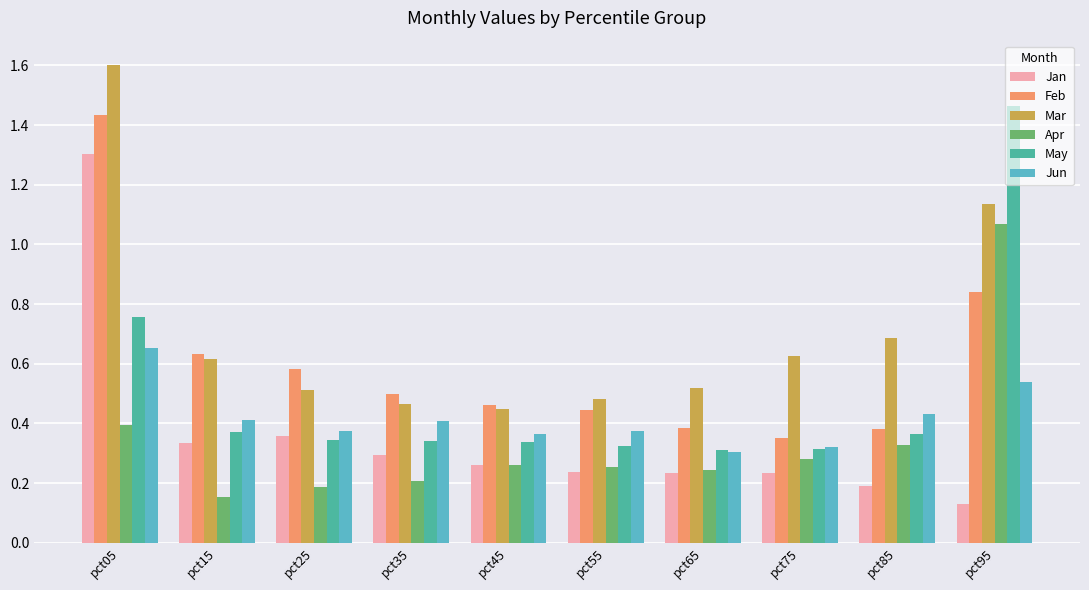

The value of Apr at pct45 is 0.3. True or false?

True